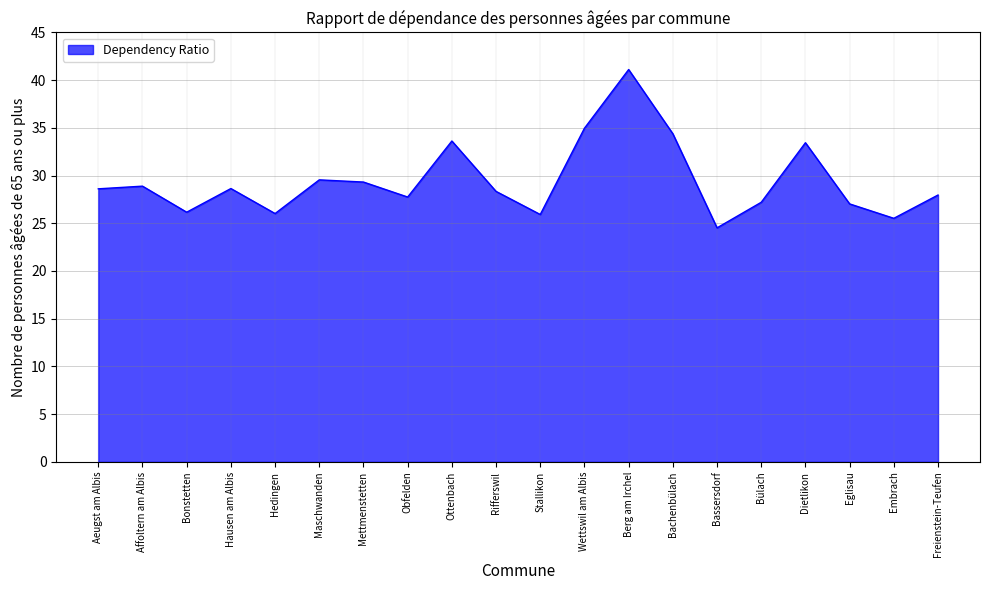

Is it true that the value at Maschwanden is 29.6?

True